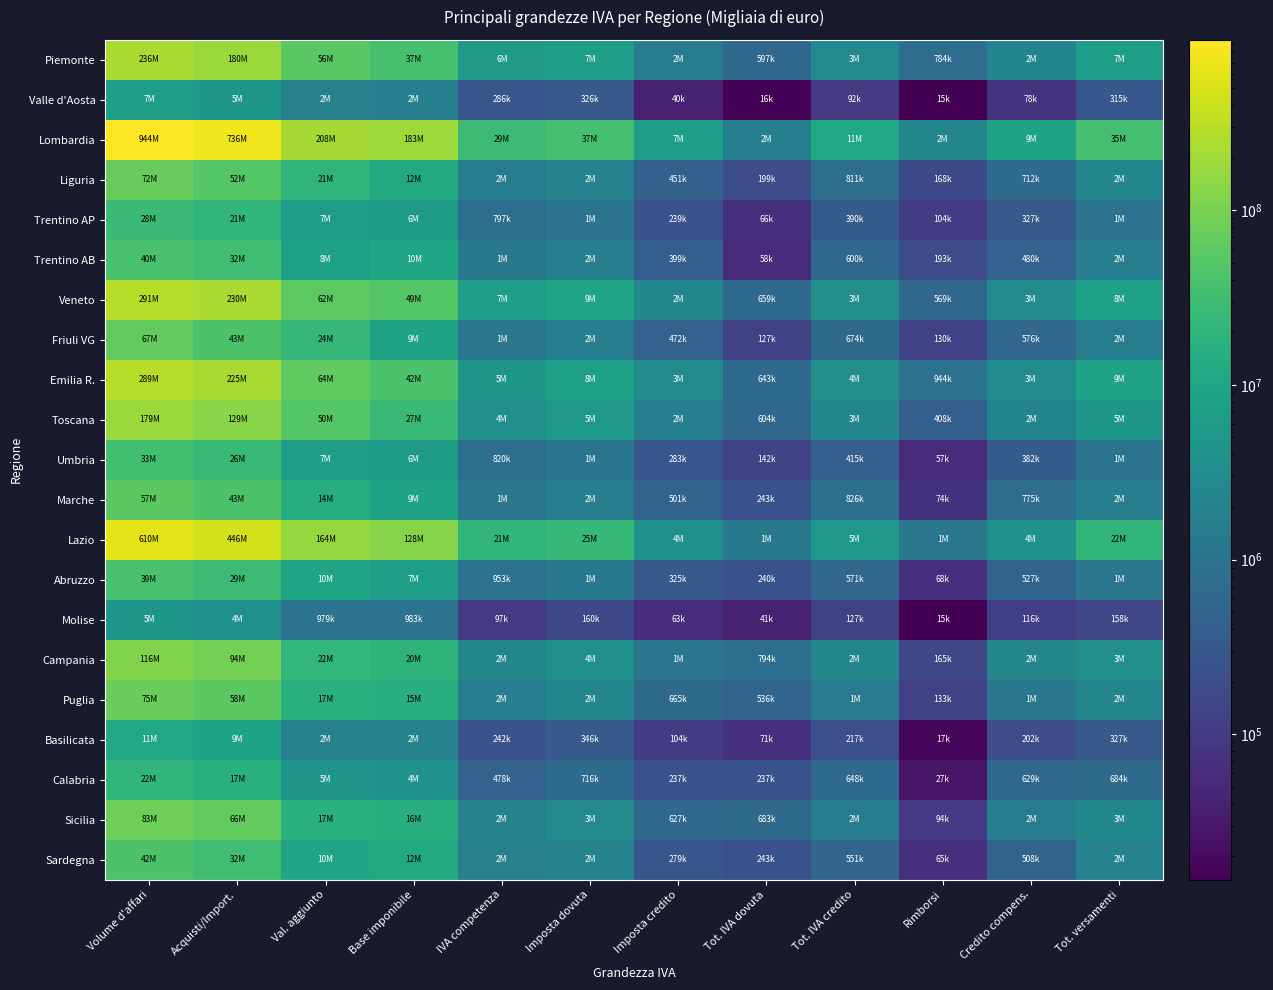

At Tot. IVA credito, list the series in order from largest to smallest.

Lombardia, Lazio, Emilia R., Veneto, Piemonte, Toscana, Campania, Sicilia, Puglia, Marche, Liguria, Friuli VG, Calabria, Trentino AB, Abruzzo, Sardegna, Umbria, Trentino AP, Basilicata, Molise, Valle d'Aosta